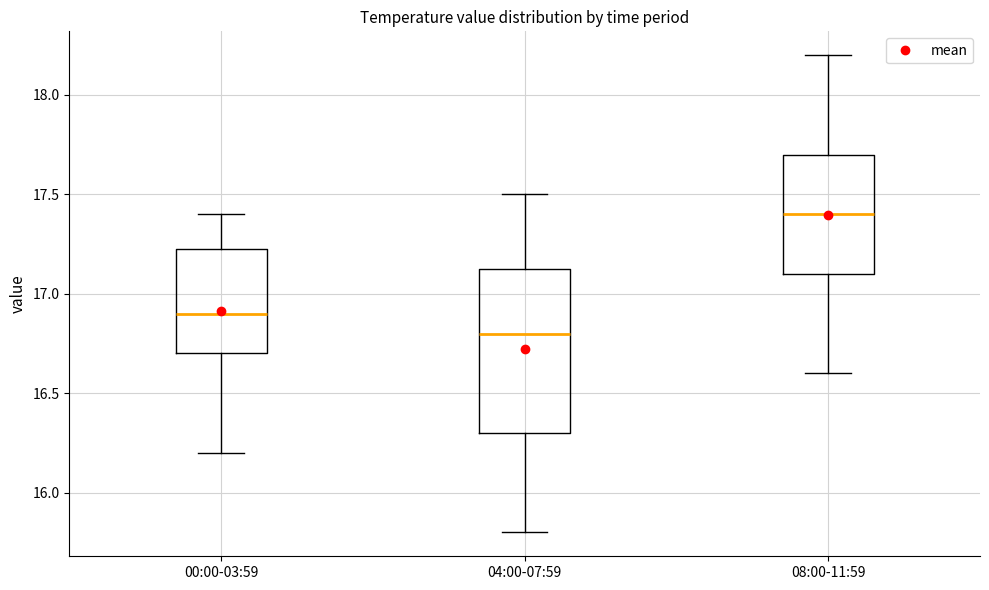

Which box's median line is the highest?

08:00-11:59